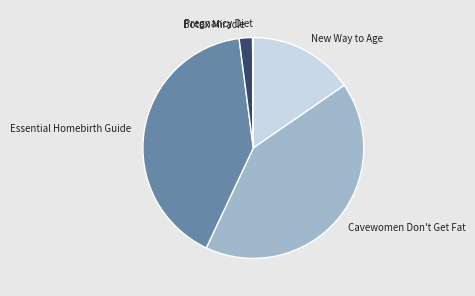

The Essential Homebirth Guide slice represents 41% of the pie. True or false?

True